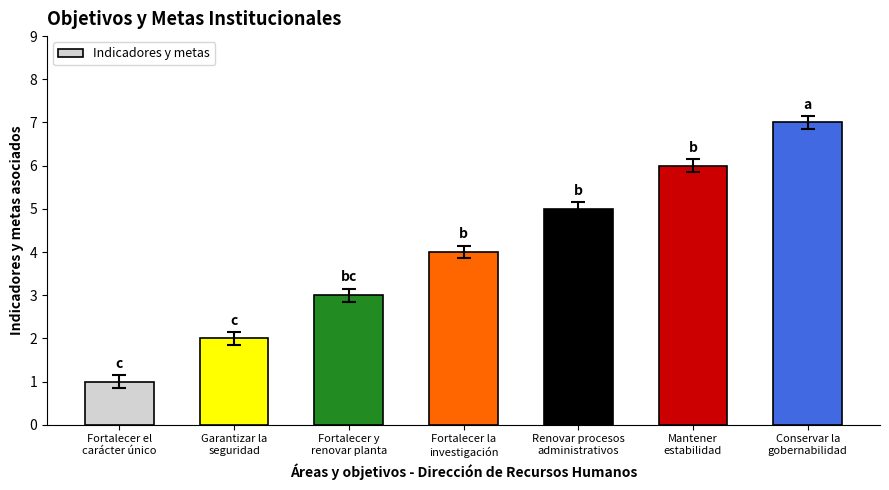

Count the number of data series in this chart.

1